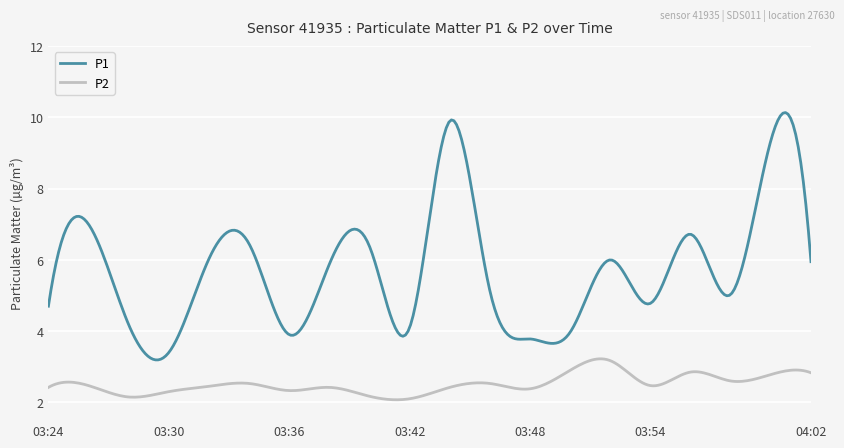

What is the average value of the P2 series?

2.5